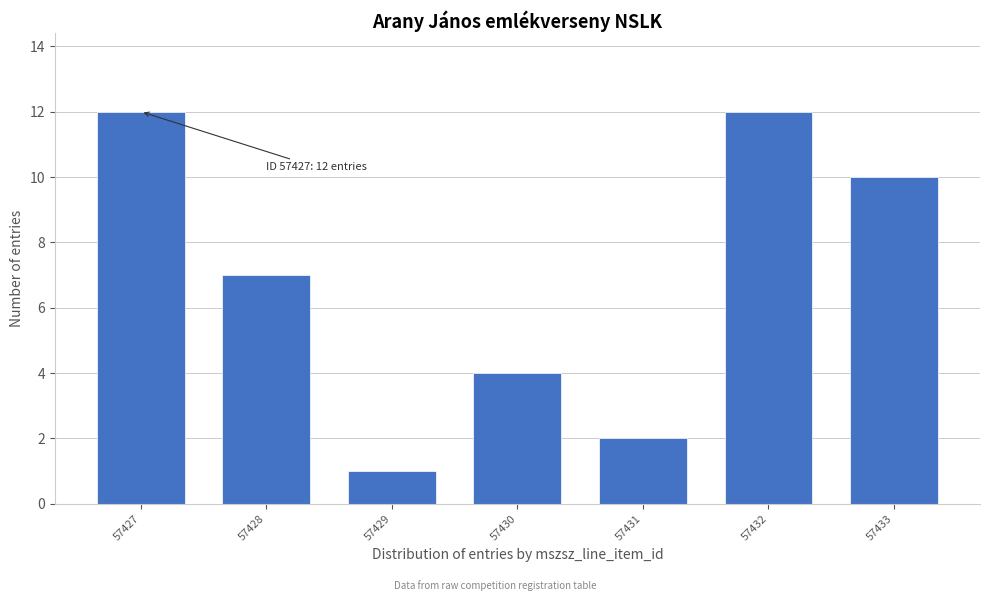

Reading right to left, list all the values displayed in this chart.

10	12	2	4	1	7	12